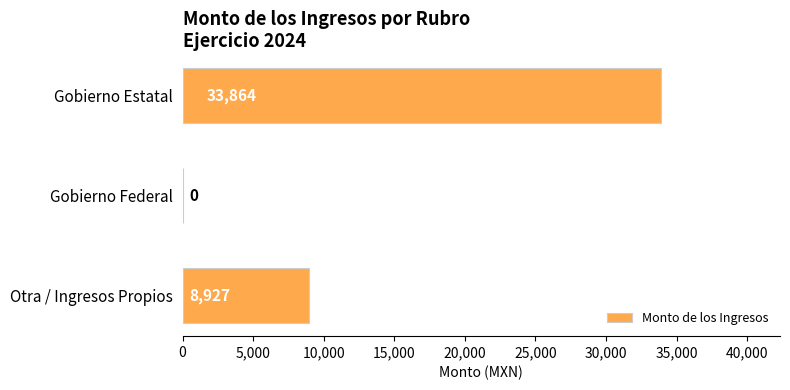

The chart shows a value of 48963 at Gobierno Estatal. True or false?

False